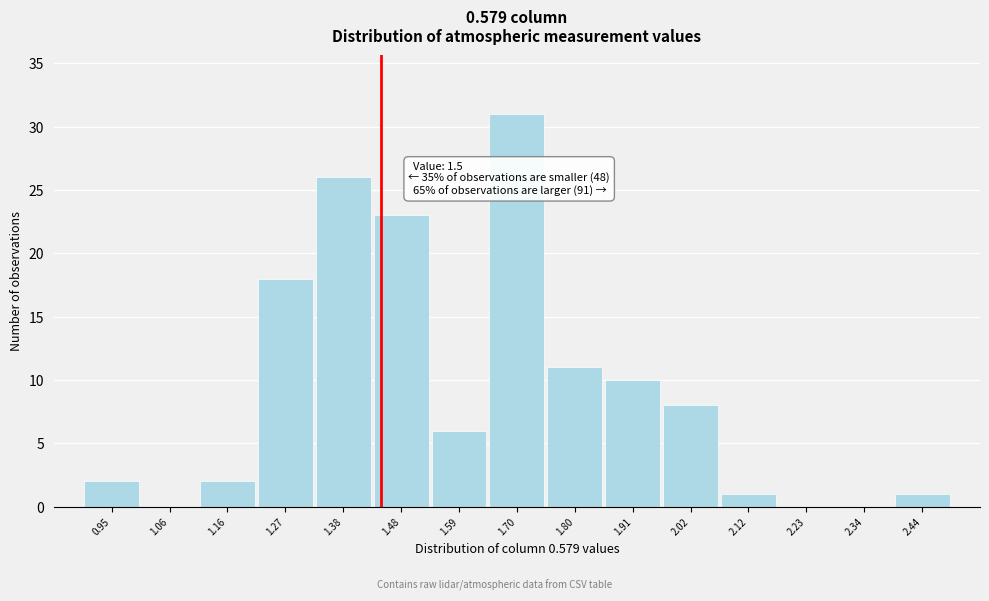

Reading left to right, list all the values displayed in this chart.

0.95=2	1.06=0	1.16=2	1.27=18	1.38=26	1.48=23	1.59=6	1.70=31	1.80=11	1.91=10	2.02=8	2.12=1	2.23=0	2.34=0	2.44=1